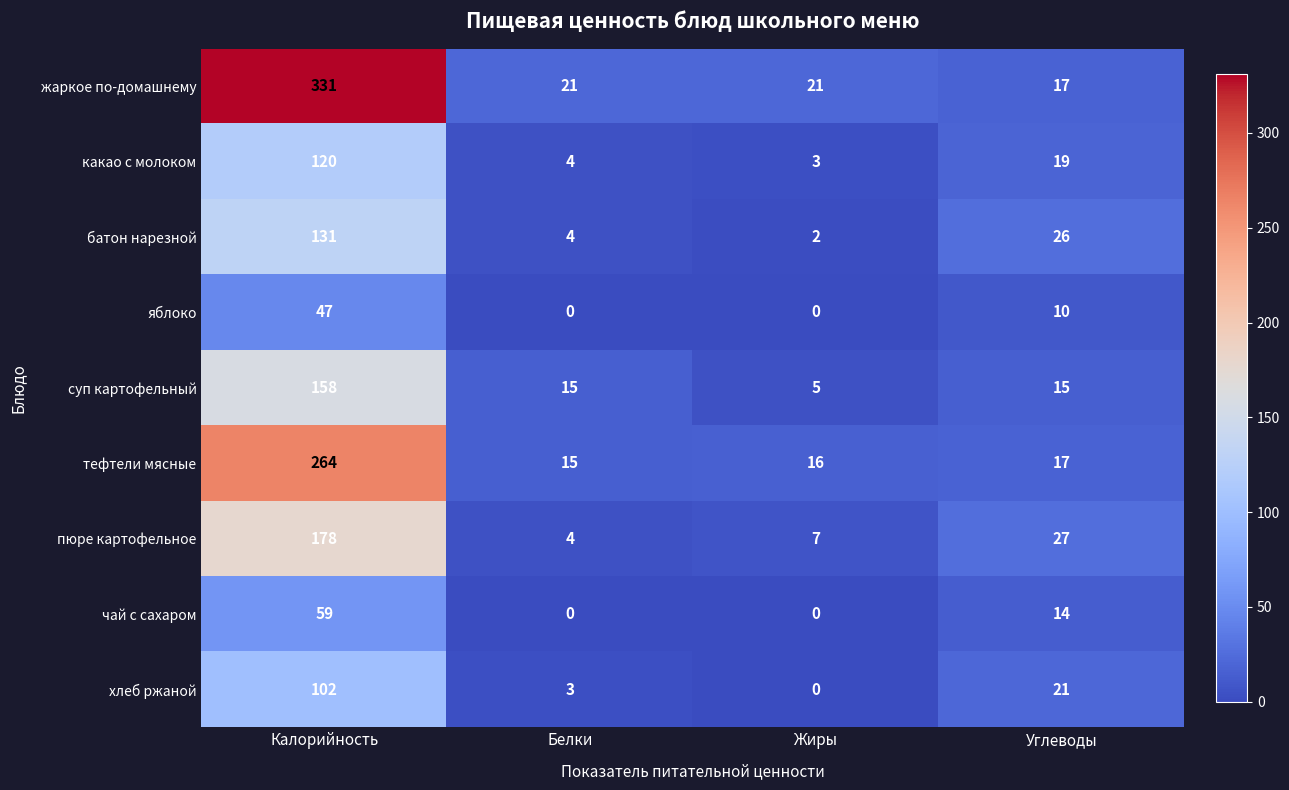

At which label is пюре картофельное closest to 91?

Углеводы